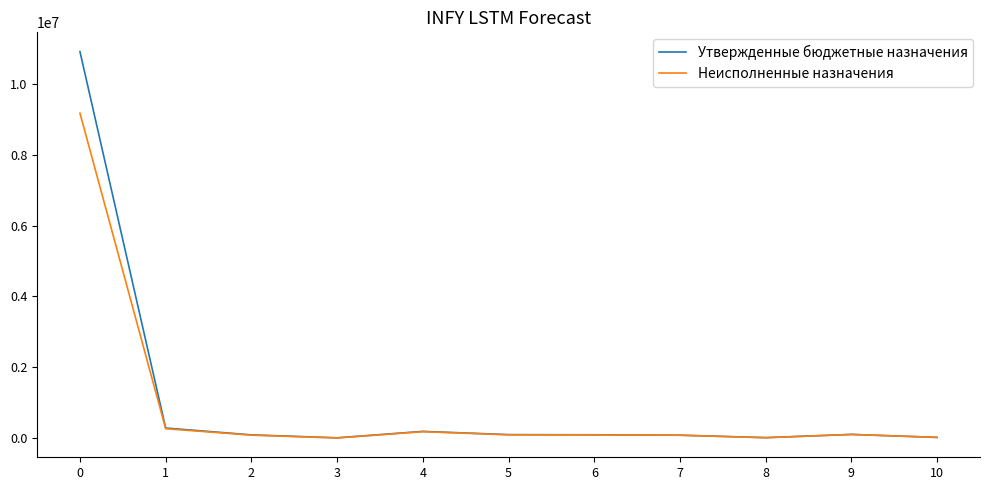

True or false: Неисполненные назначения has a value of 2457543.2 at 0.

False